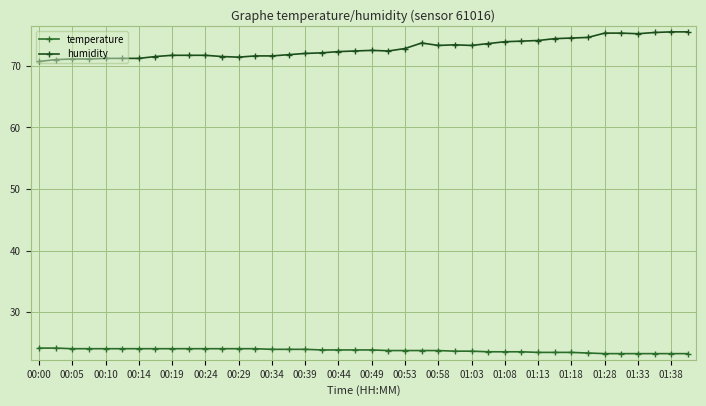

Which series has the widest spread of values?

humidity